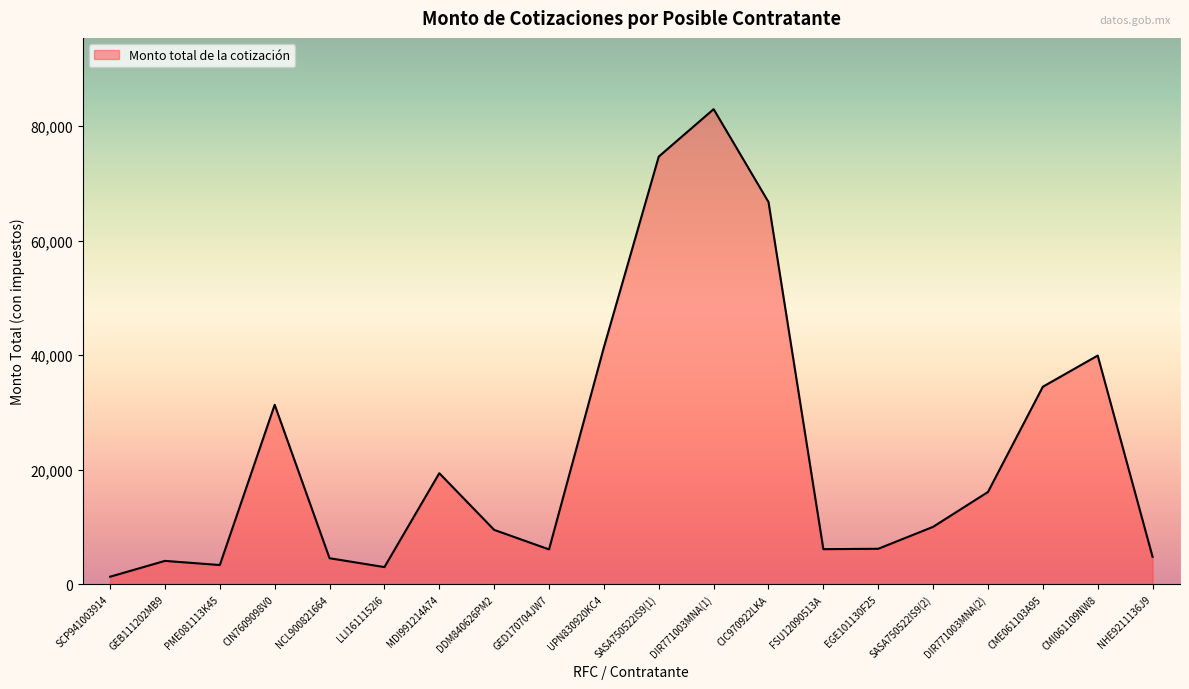

Read the value at FSU12090513A, to the nearest 100.

6100